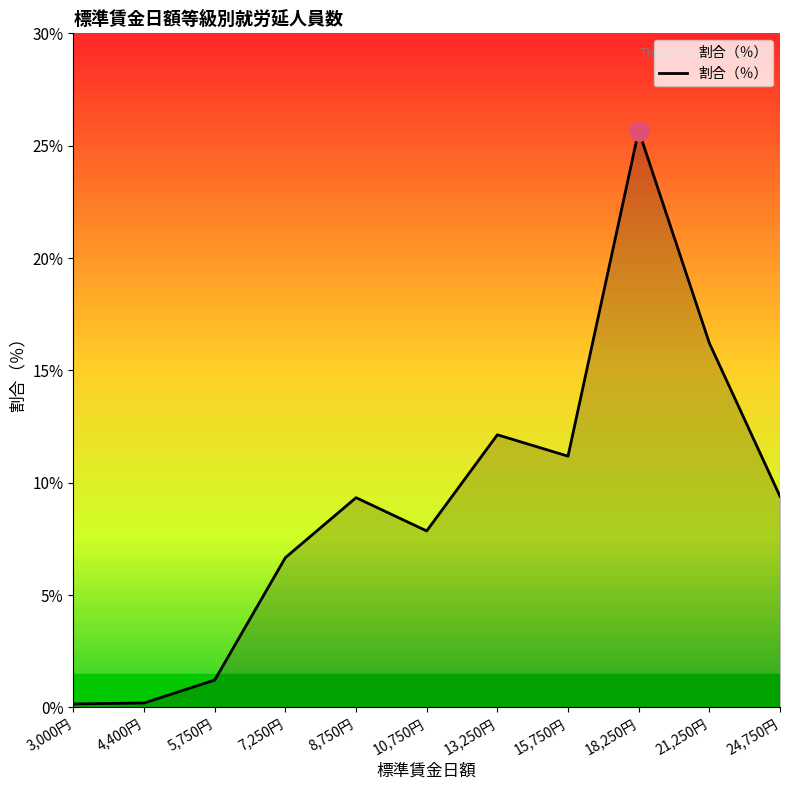

What is the difference between the maximum and minimum values?

25.5